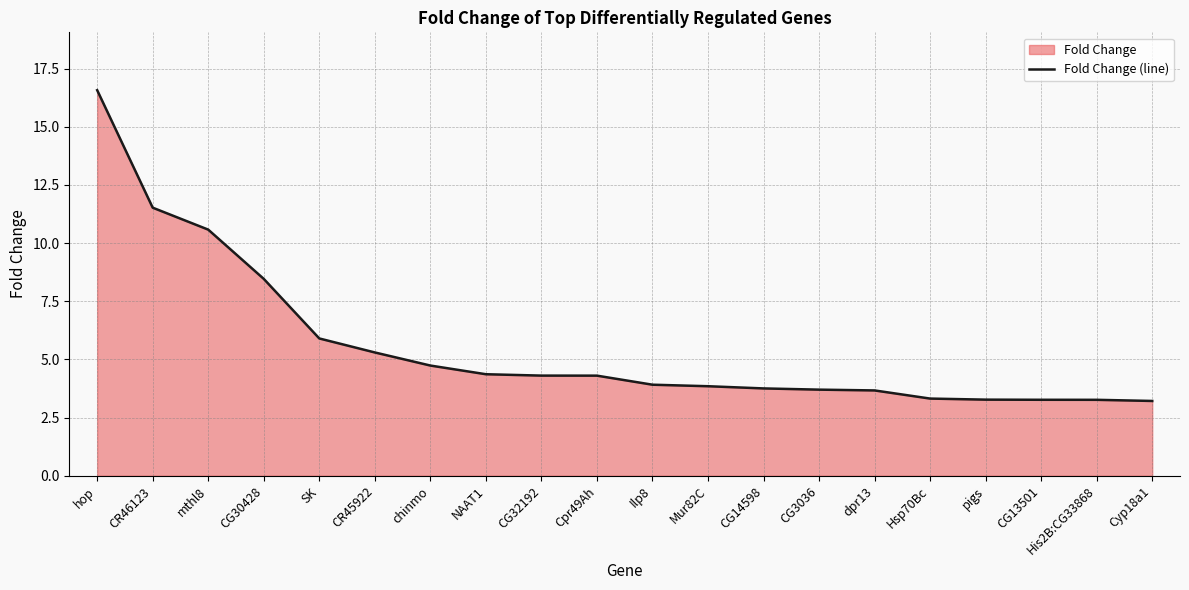

Between Cpr49Ah and His2B:CG33868, which is larger?

Cpr49Ah